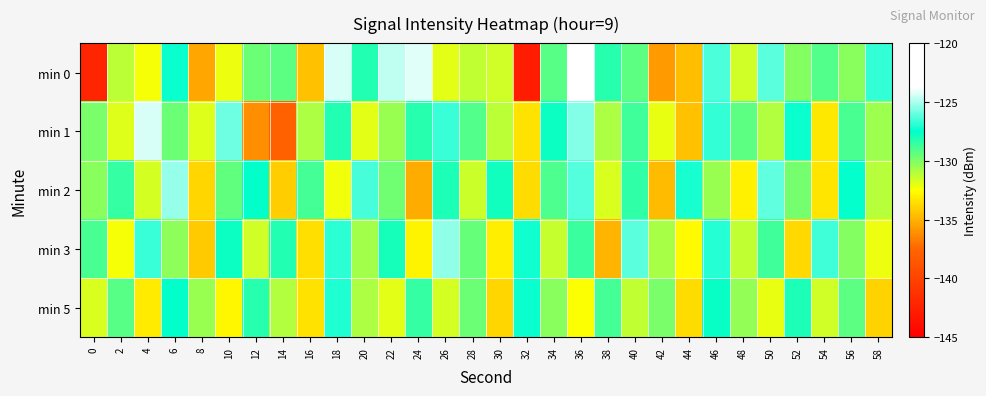

Rank the series by their maximum value, from highest to lowest.

min 0, min 1, min 2, min 3, min 5